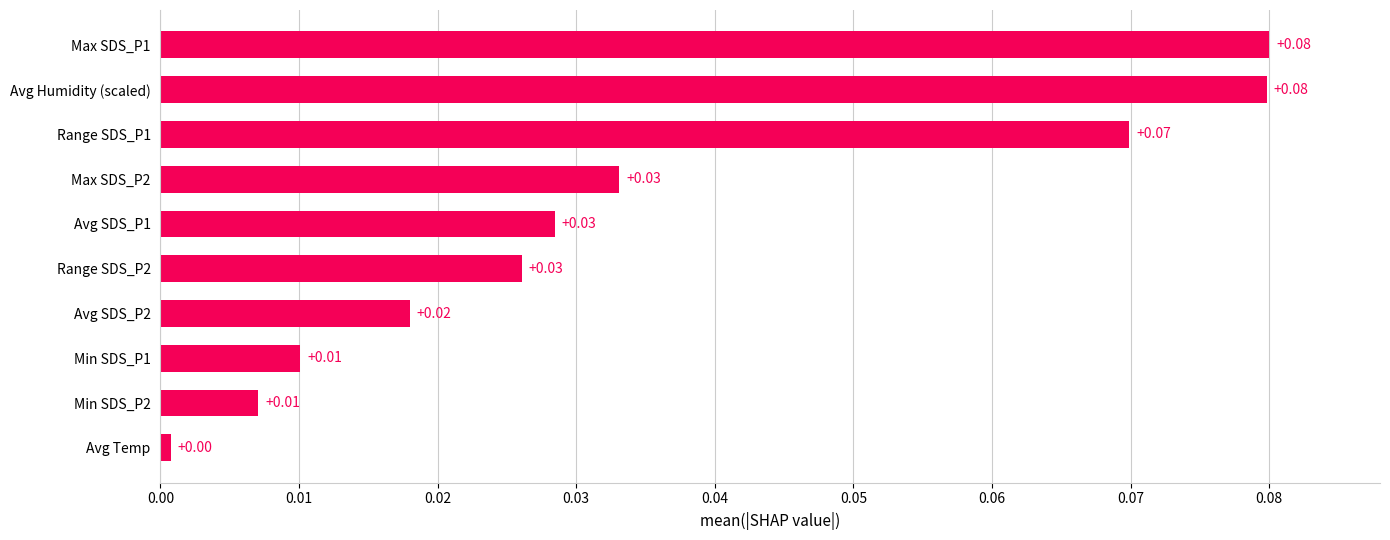

Where is the data nearest to the value 0?

Avg Temp